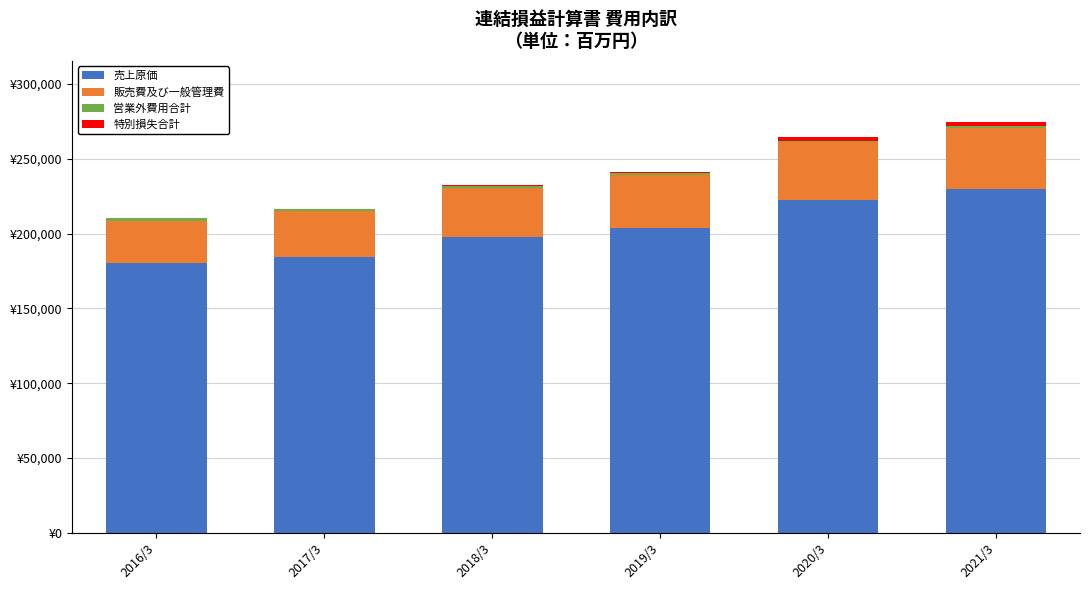

Does the chart contain stacked bars?

Yes